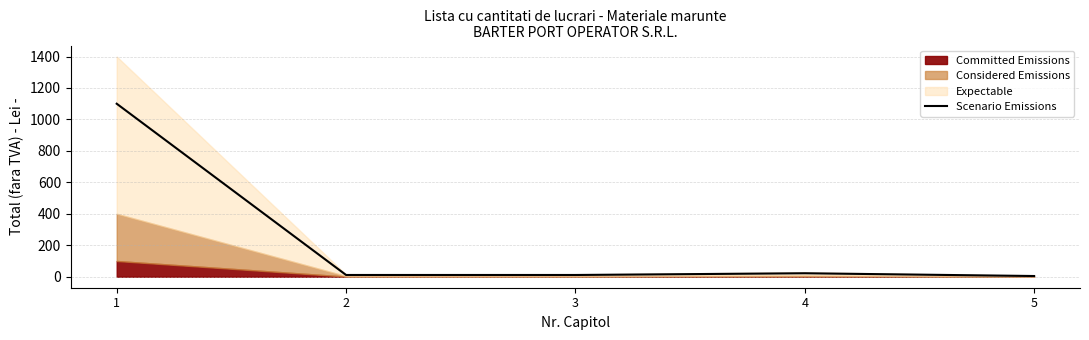

The chart shows a value of 3.4 at 2. True or false?

False